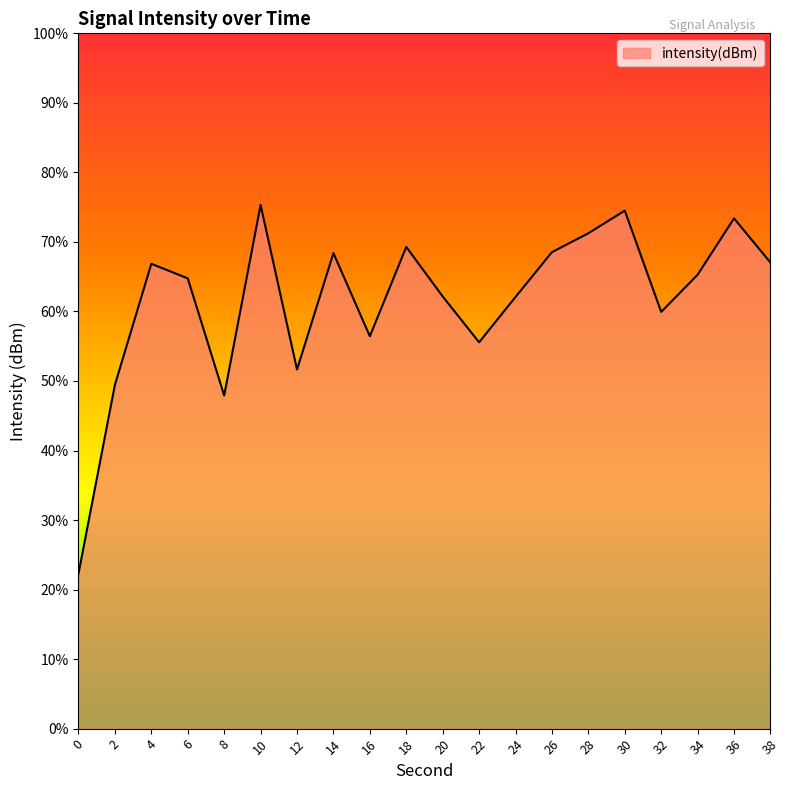

Does the chart display data point markers on the line(s)?

No